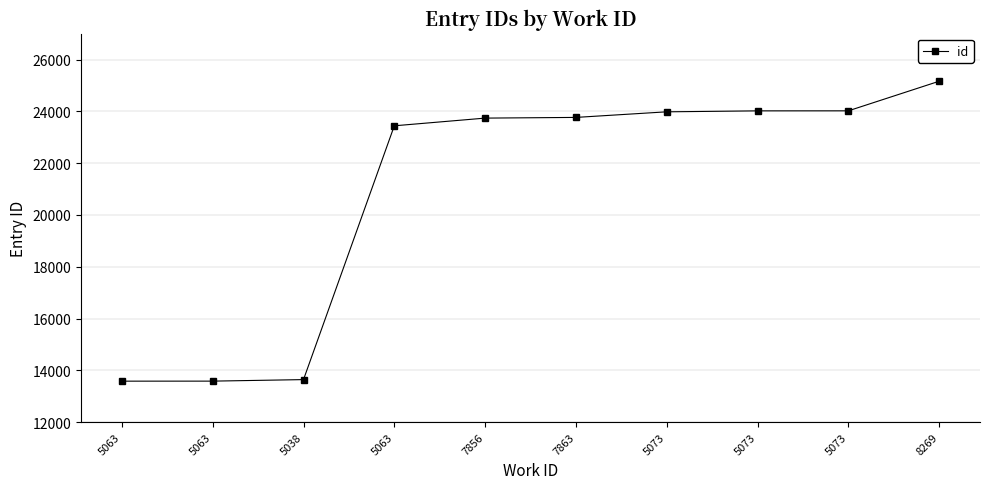

How many data points are less than 23767?

5